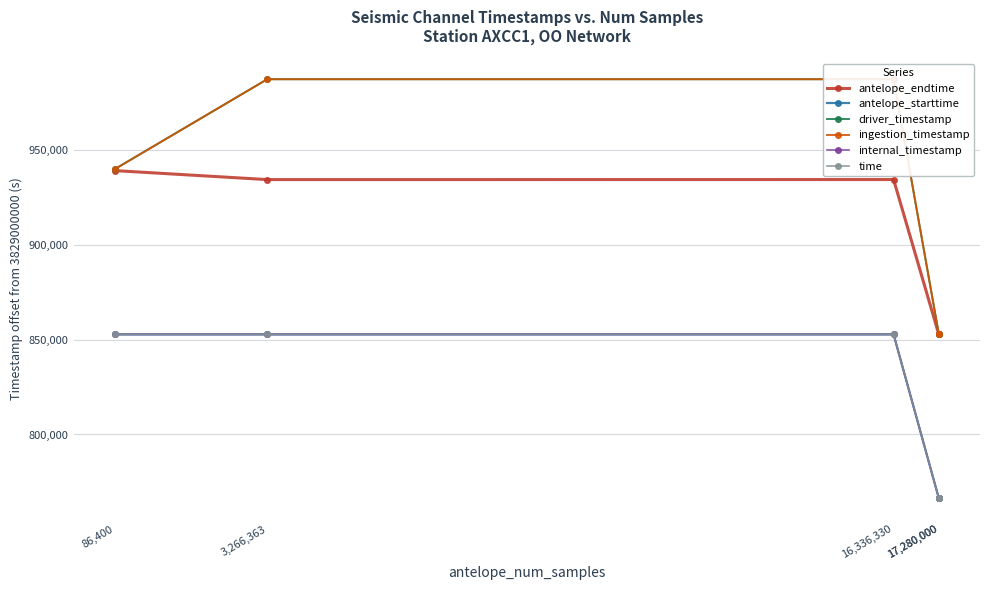

Is the value of antelope_endtime at 3,266,363 greater than the value of driver_timestamp at 16,336,330?

No